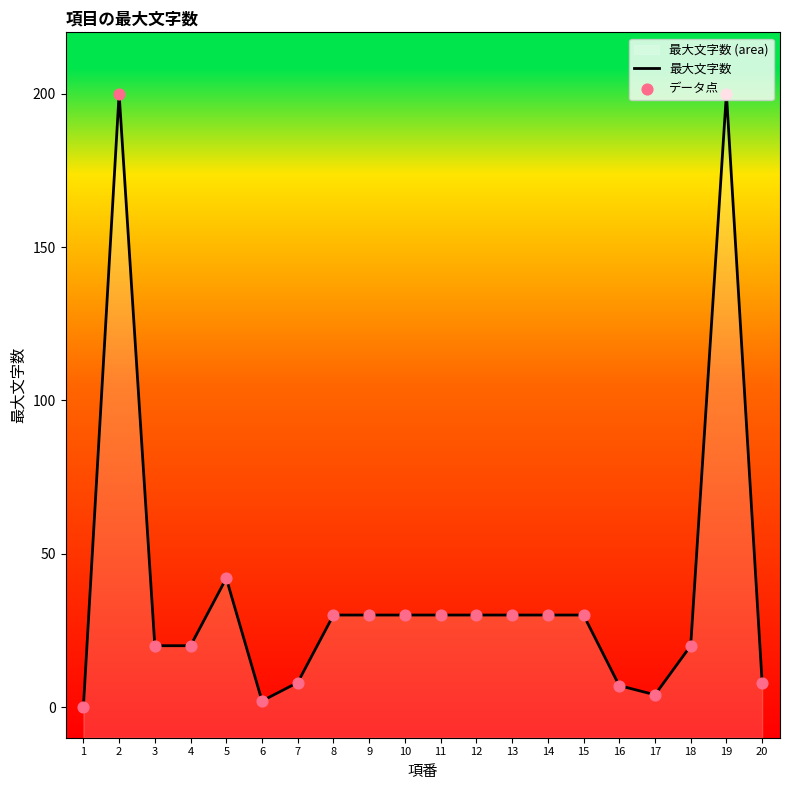

At which category is the sum across all series the highest?

2